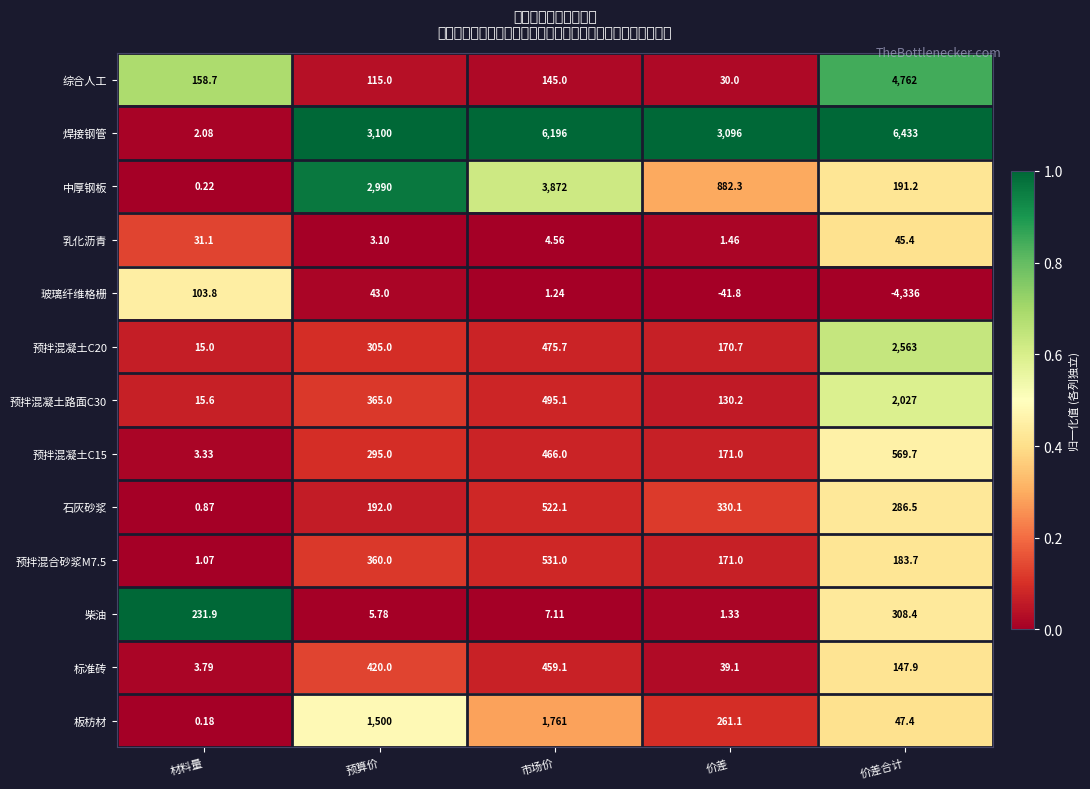

List the labels in order of 综合人工 value, largest first.

价差合计, 材料量, 市场价, 预算价, 价差